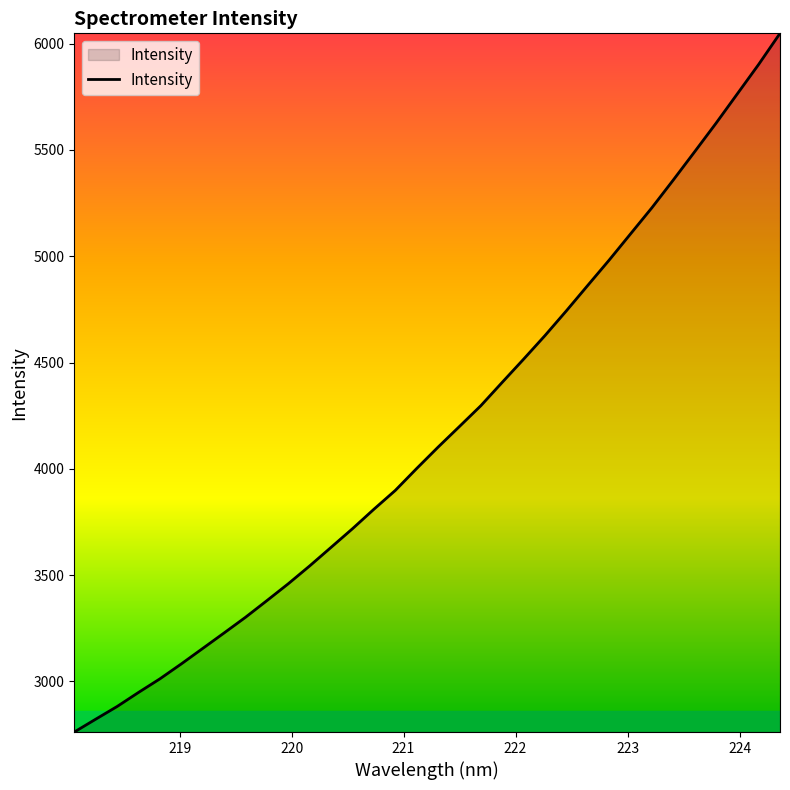

What is the difference between the second highest and minimum values?

3140.2